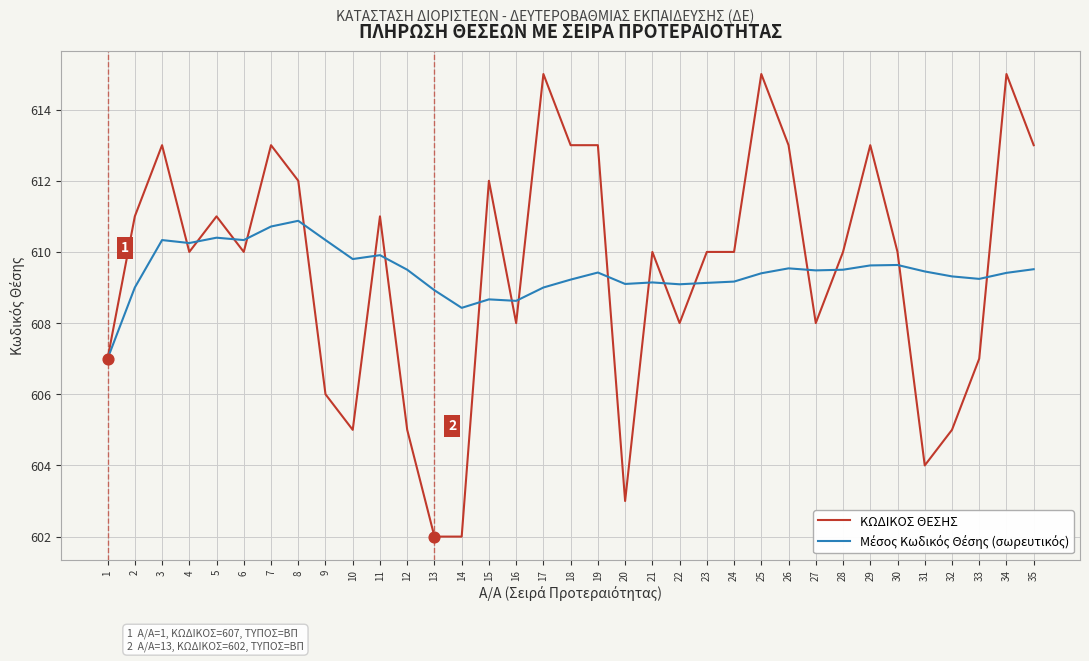

Which series changed the most between 6 and 34?

ΚΩΔΙΚΟΣ ΘΕΣΗΣ